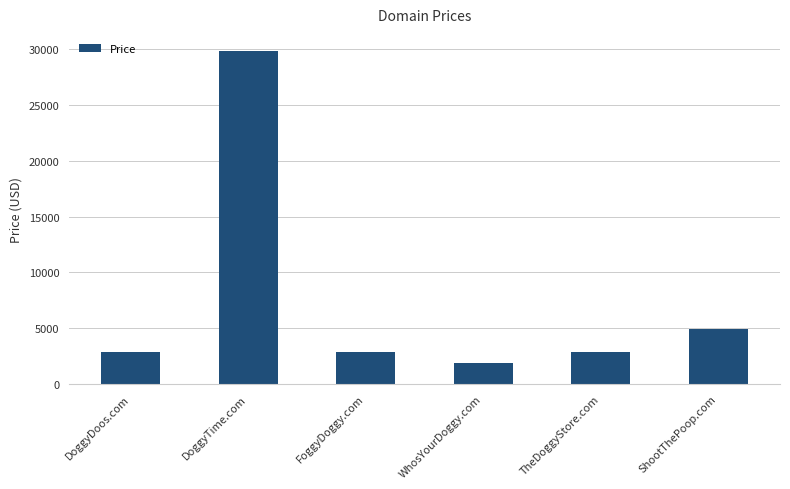

What is the value of the 3rd bar from the left?

2888